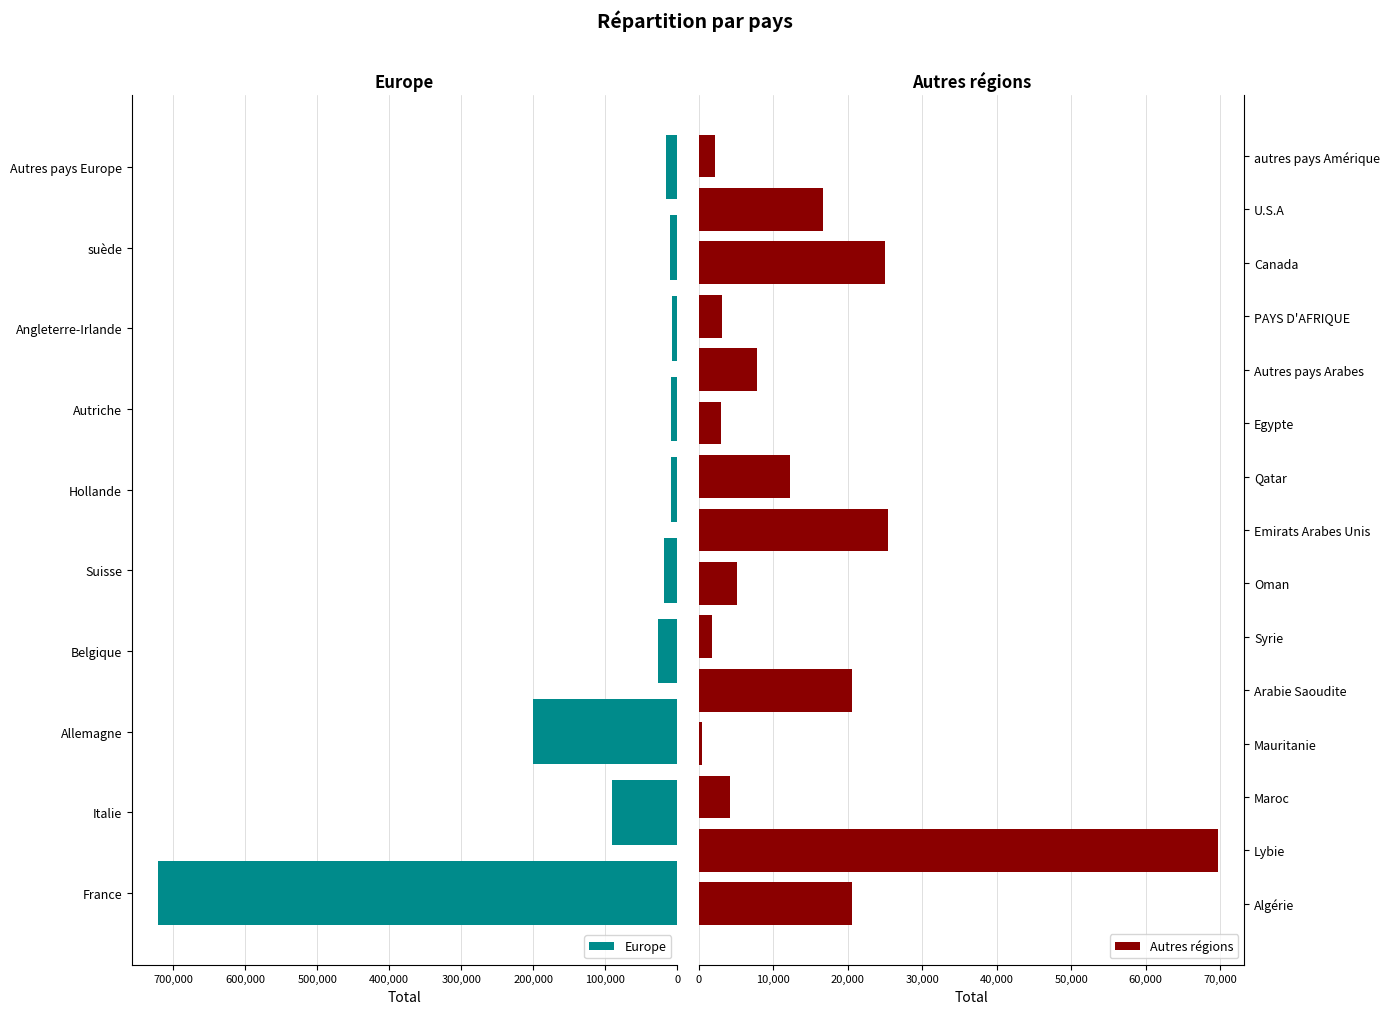

How many bars are there in total?

25